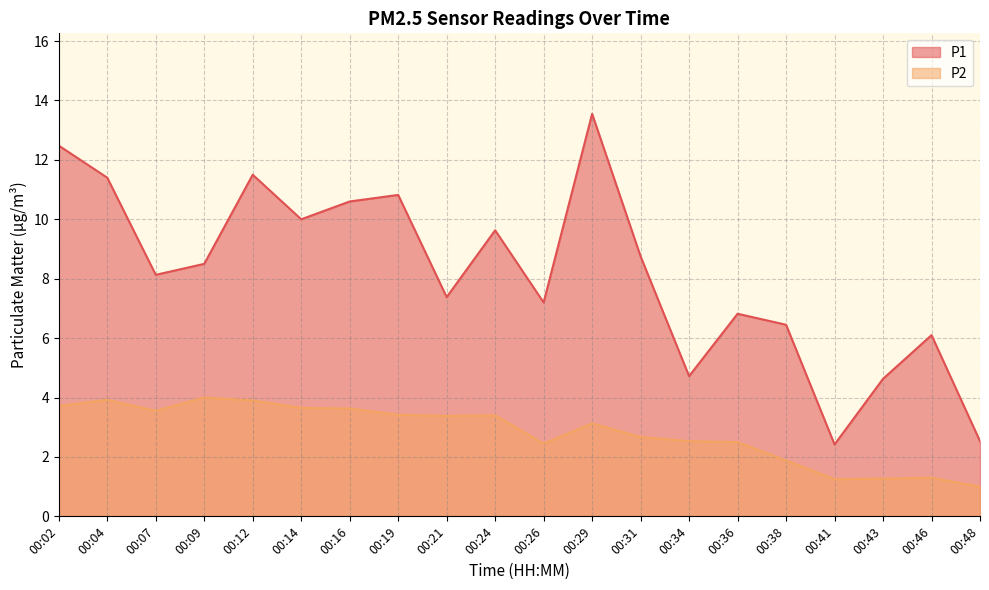

What are all the series names shown in the legend?

P1, P2